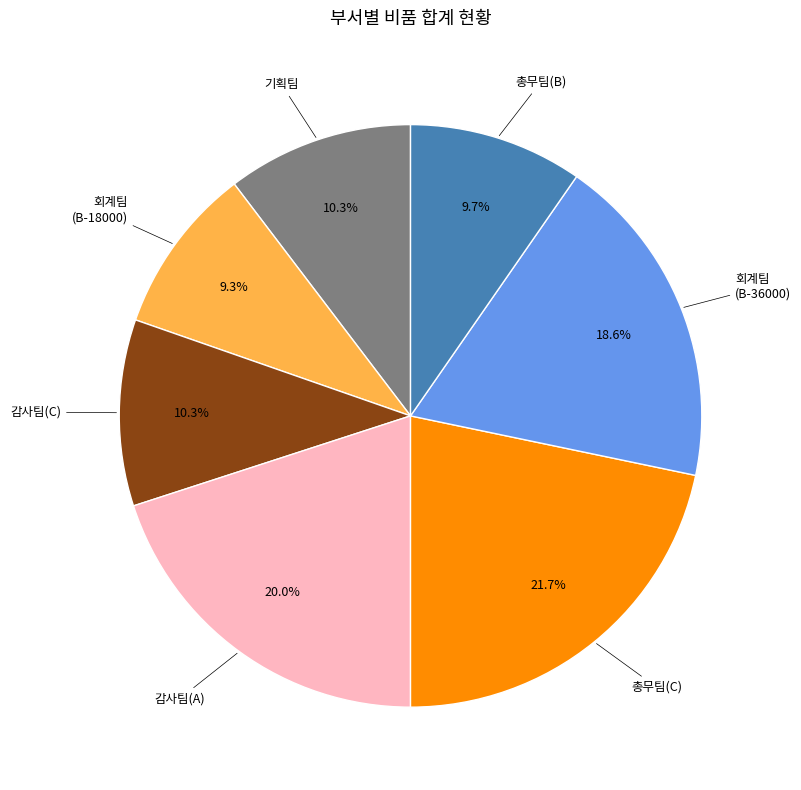

Is there any slice that represents more than half of the pie?

No